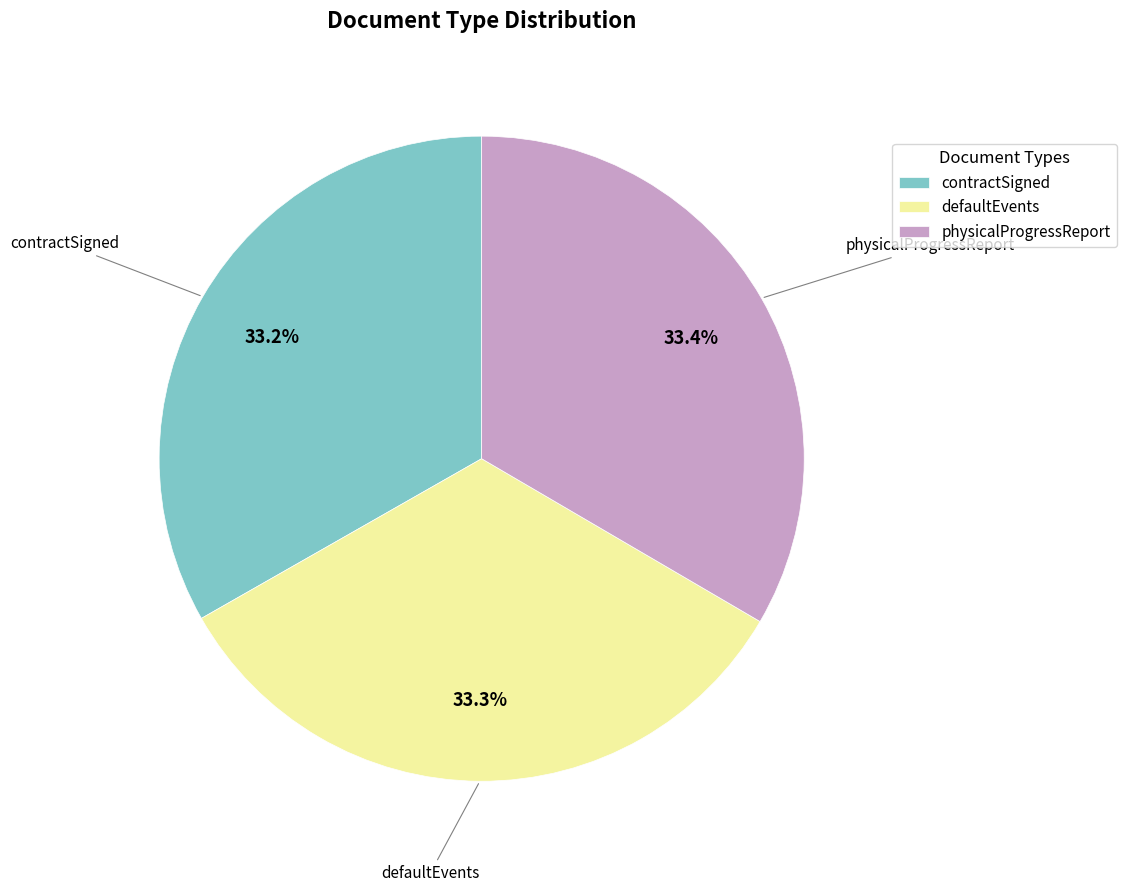

Approximately how many times larger is the value at contractSigned compared to defaultEvents?

1.0